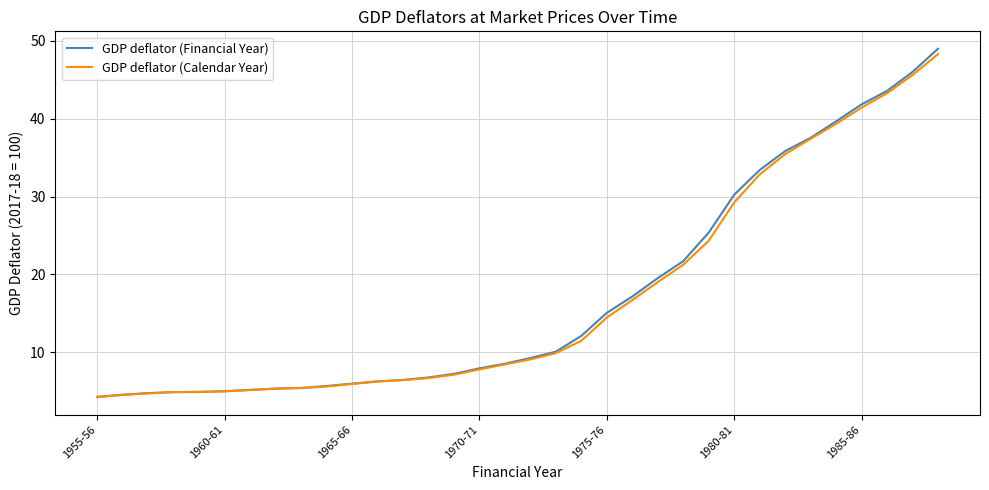

What is the maximum value shown in the chart?

49.0